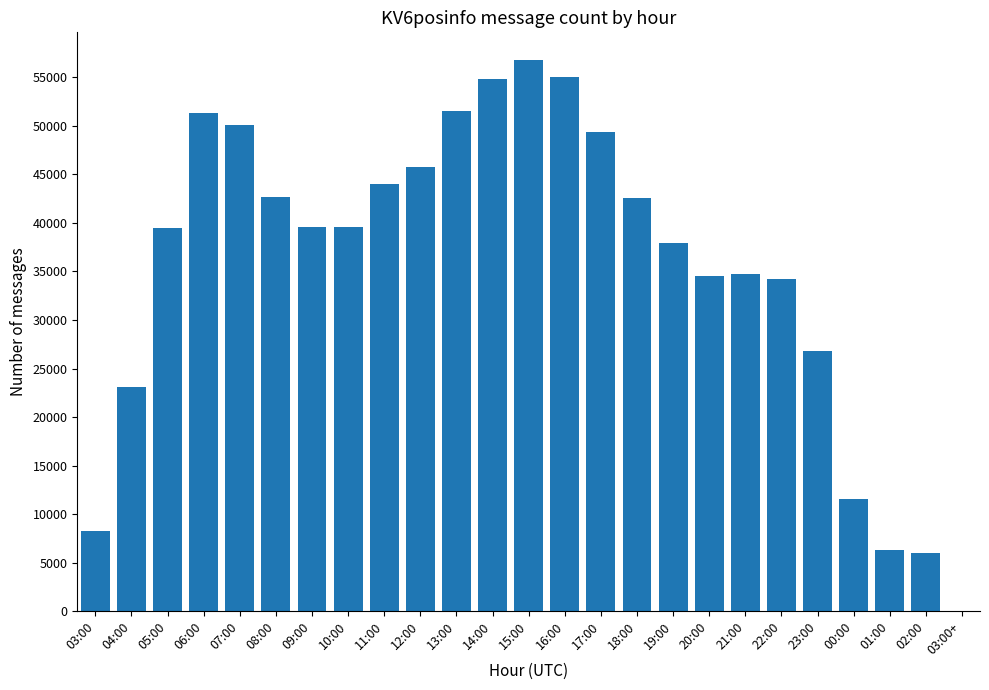

Does the chart contain stacked bars?

No